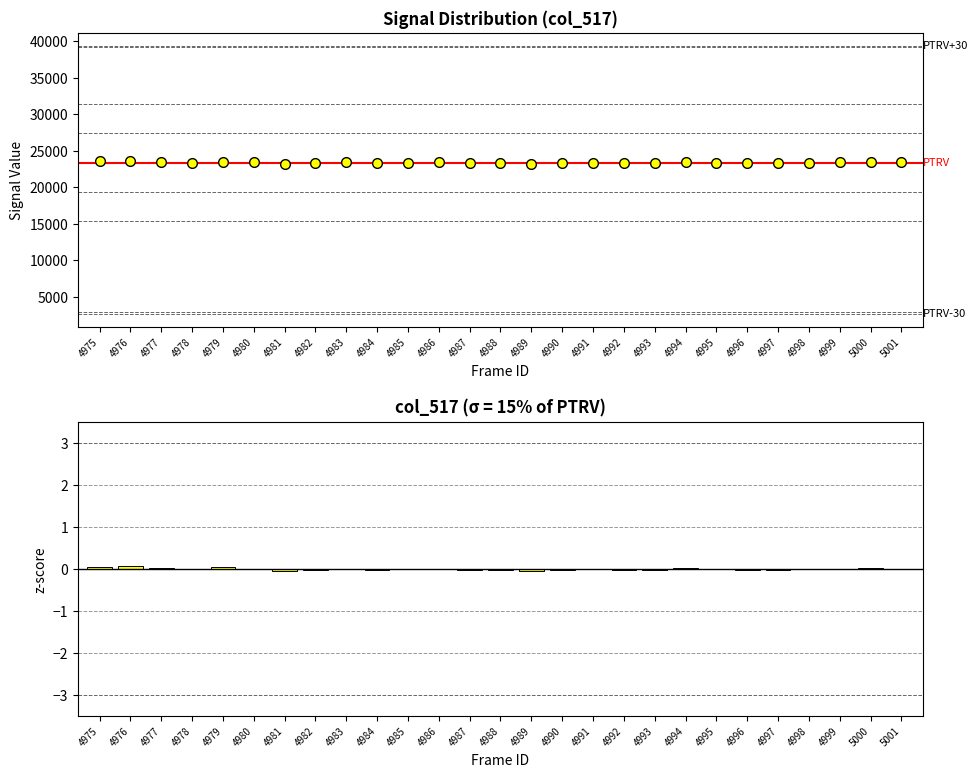

The chart shows a value of 0.0 at 4986. True or false?

True